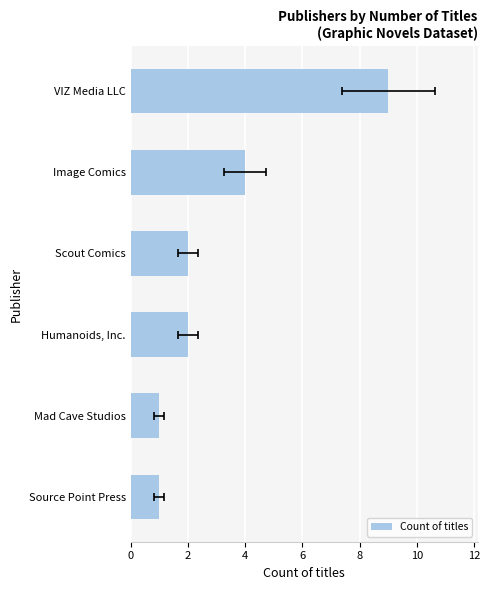

How many data points are above 2?

2